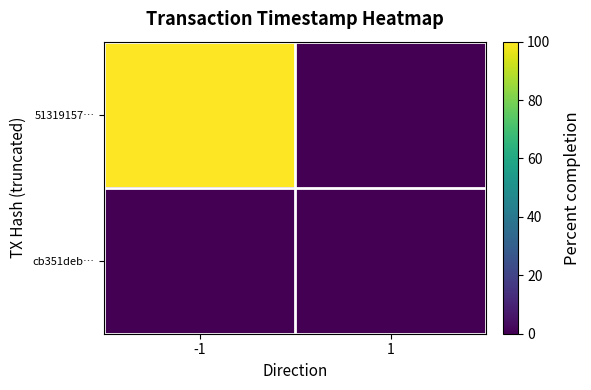

What is the spread (max minus min) of values at -1?

100